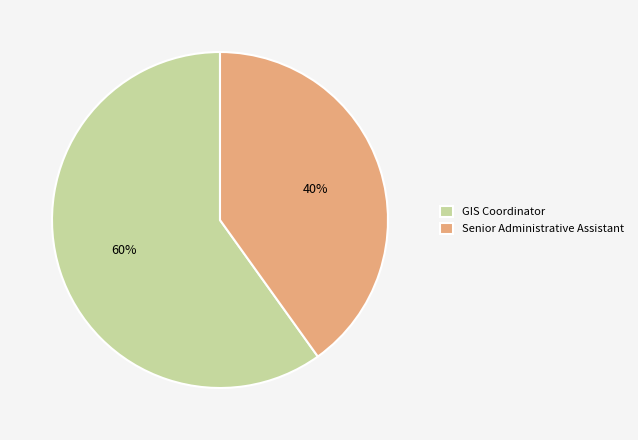

Rank the categories by value from highest to lowest.

GIS Coordinator, Senior Administrative Assistant